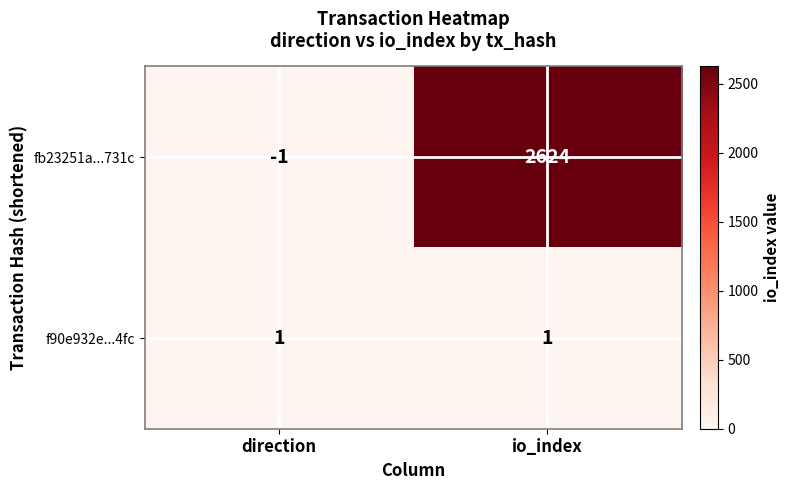

Which series has the largest total across all categories?

fb23251a...731c